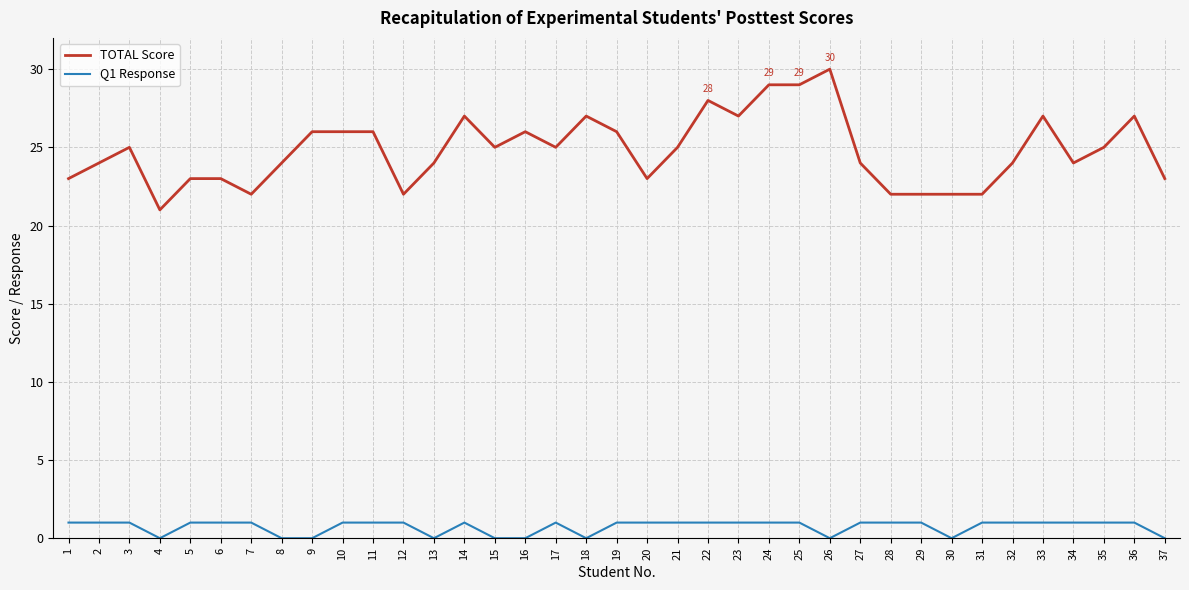

At 26, list the series in order from smallest to largest.

Q1 Response, TOTAL Score